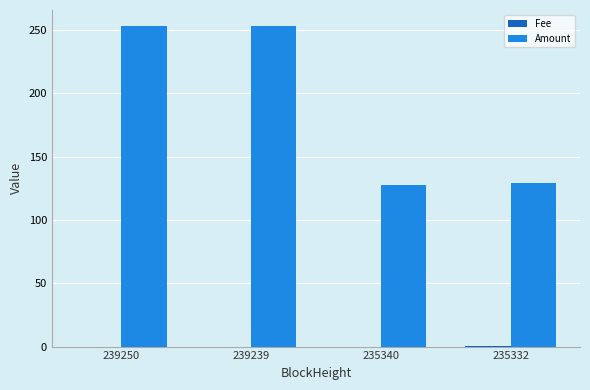

Which series has the largest total across all categories?

Amount